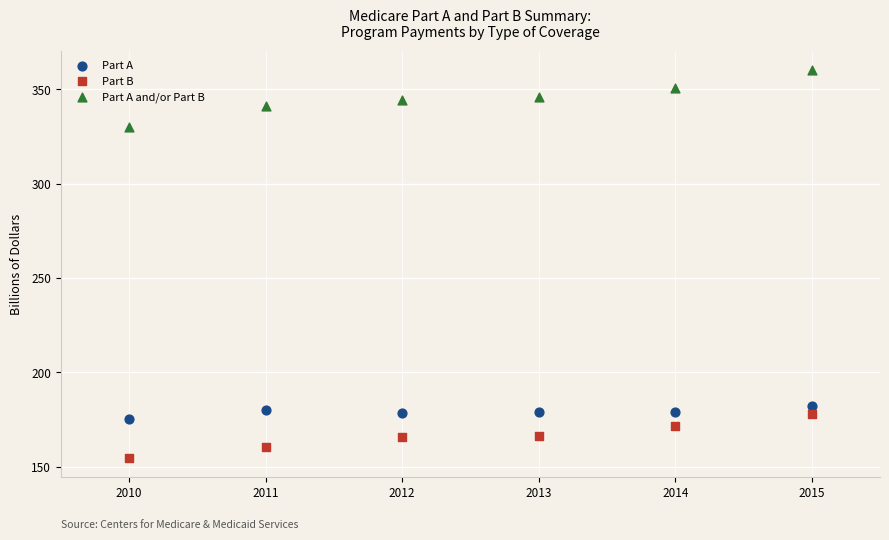

Which series has the largest Y range (max minus min)?

Part A and/or Part B